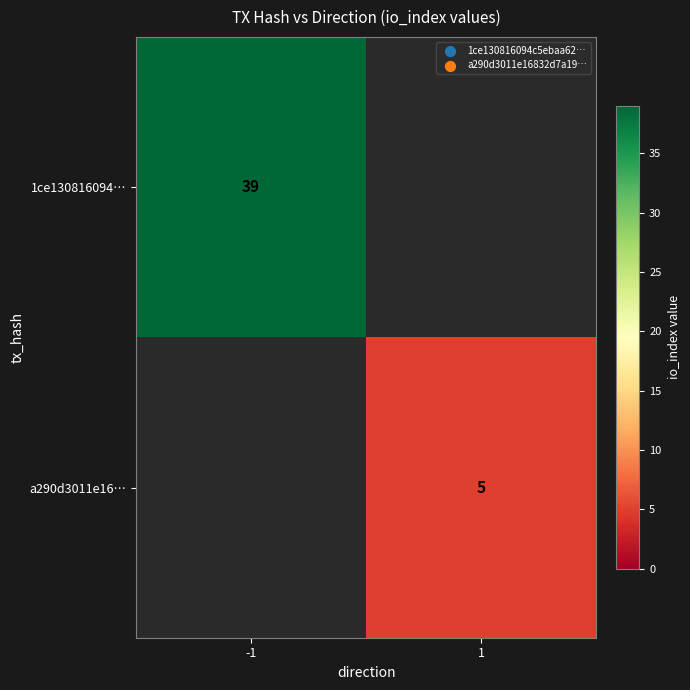

The a290d3011e16… series shows 7 at 1. True or false?

False